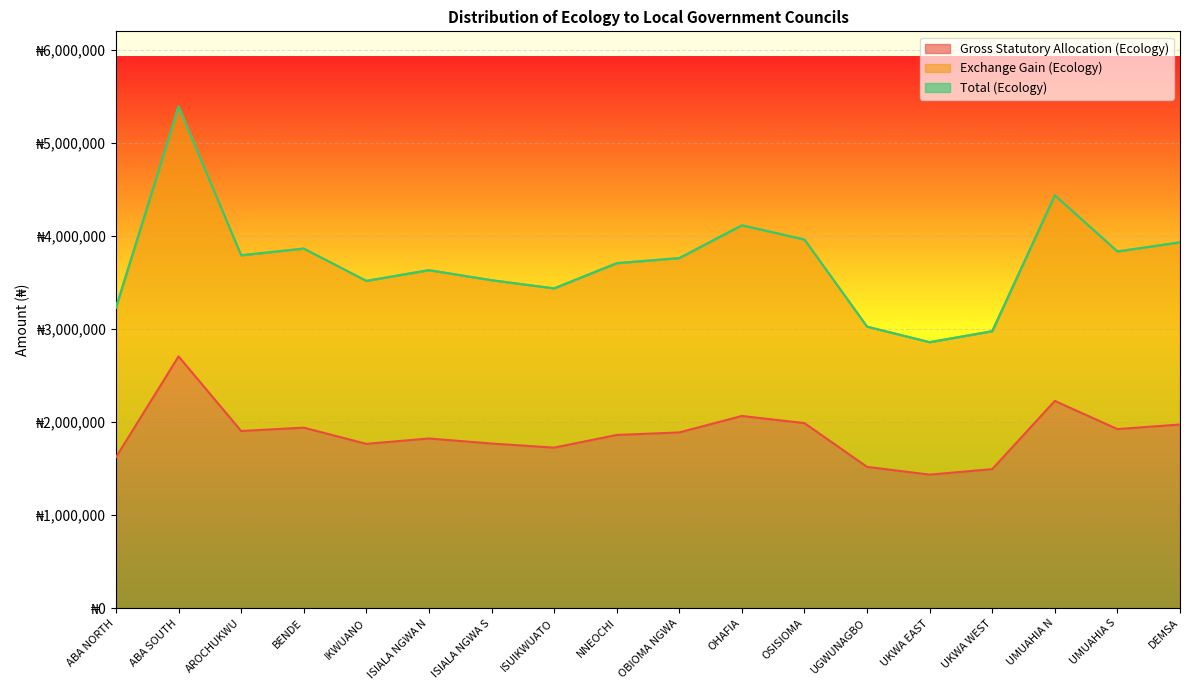

What is the difference between the maximum and second lowest values in the Total (Ecology) series?

2415077.2